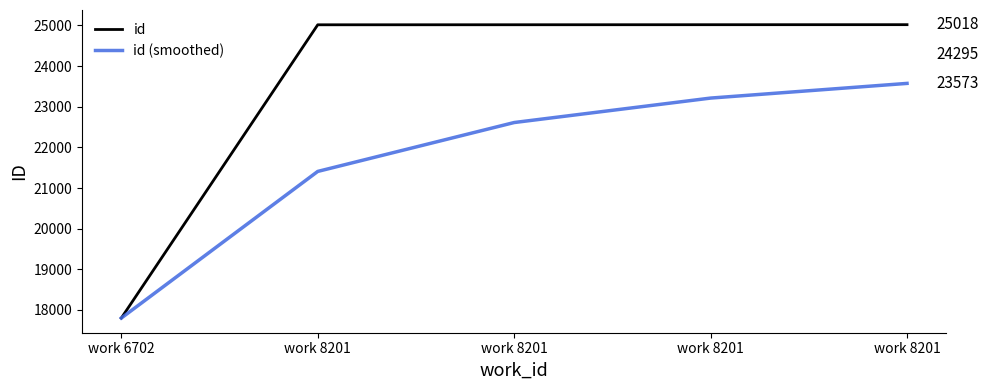

What are all the series names shown in the legend?

id, id (smoothed)